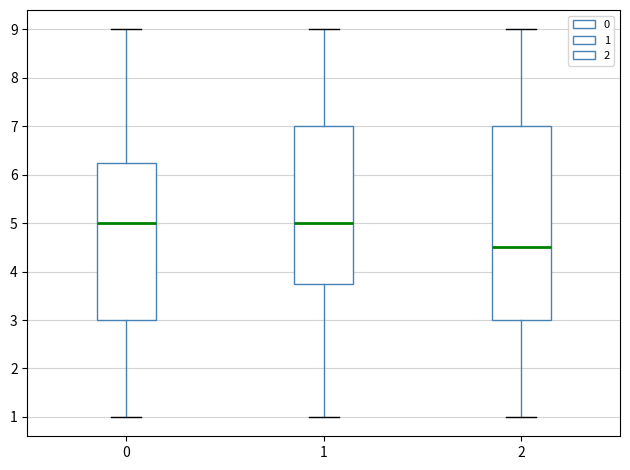

Which box is the tallest, from its lower edge to its upper edge?

2